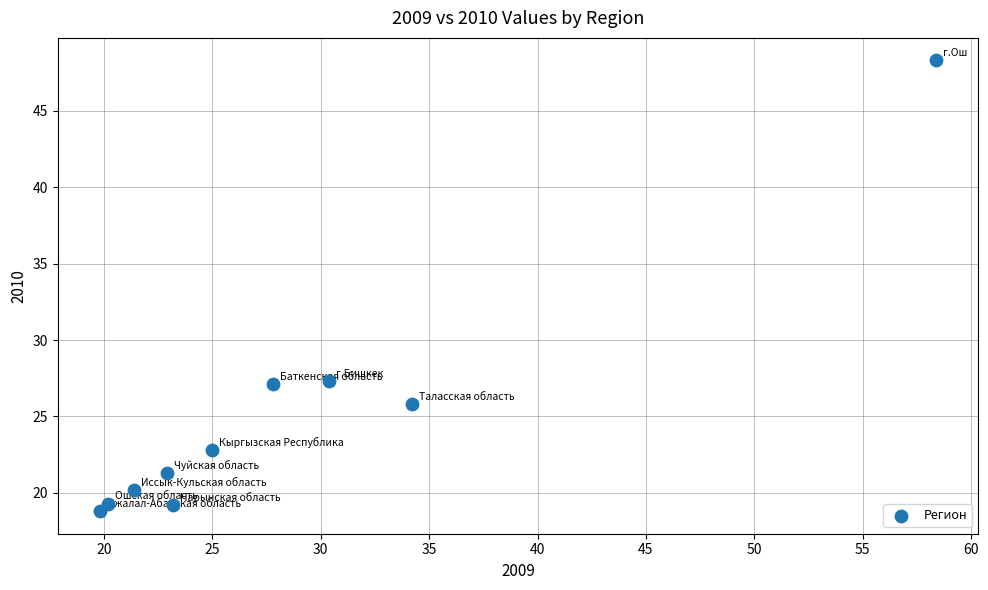

What is the average X value?

28.3